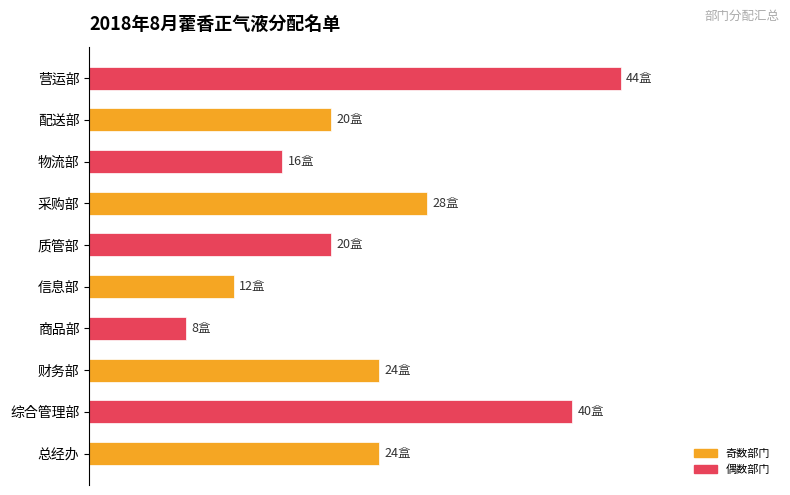

Does the chart contain any negative values?

No